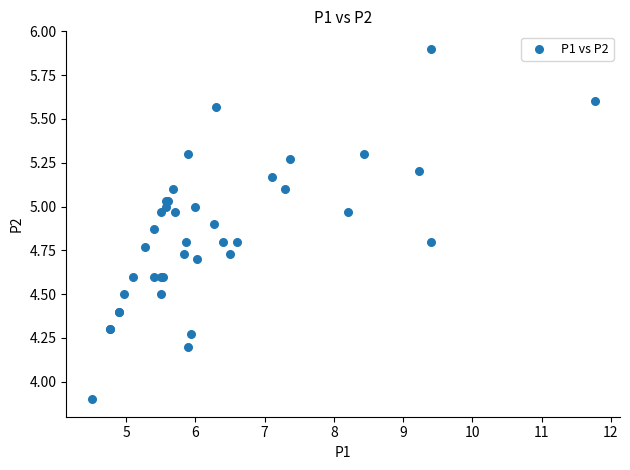

What Y value in the scatter plot is closest to 4?

3.9